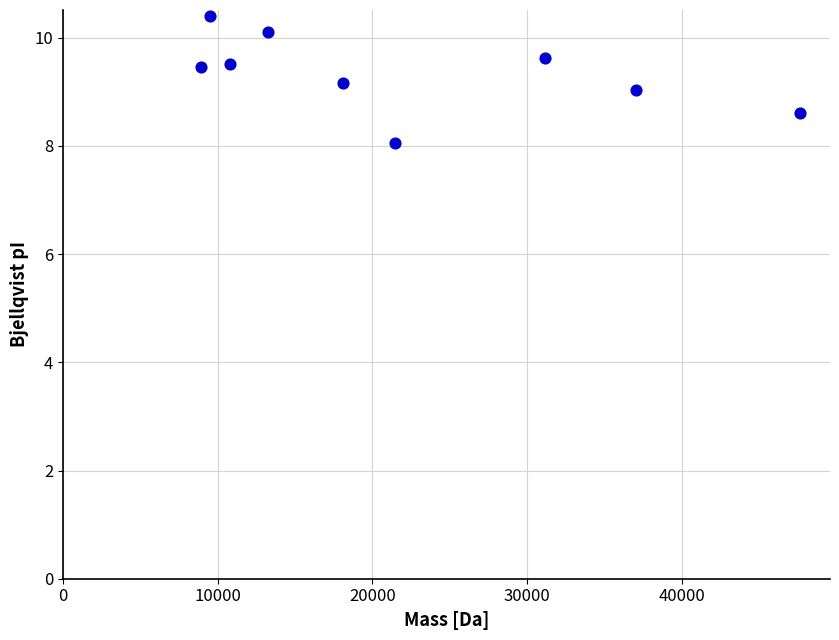

What is the average X value?

21994.8